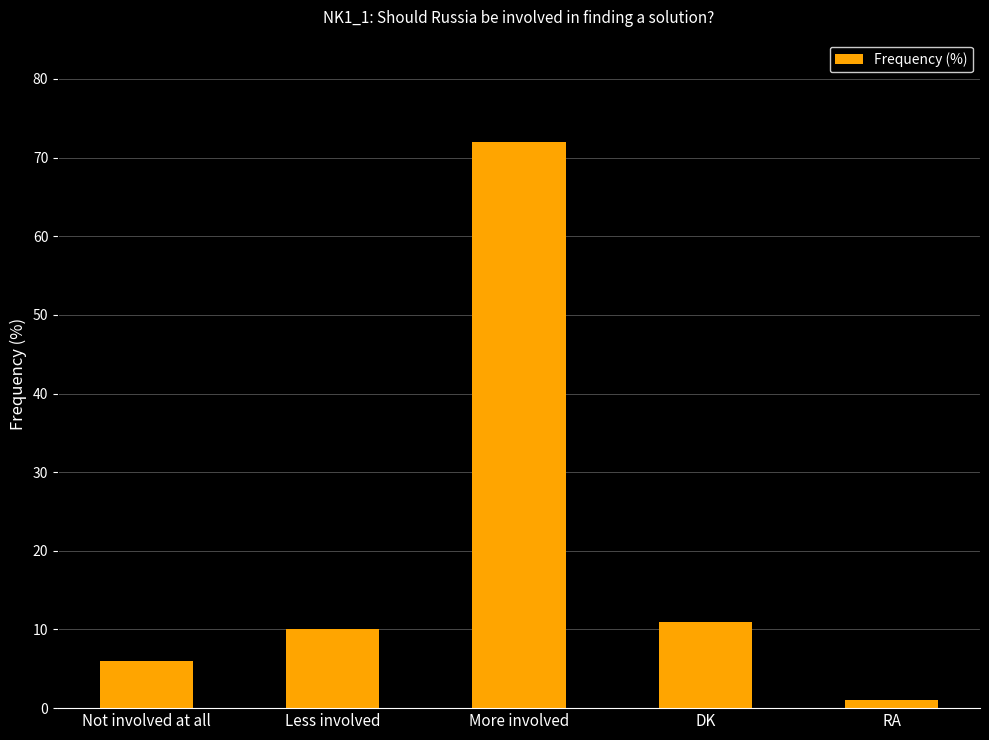

Rank the categories by value from lowest to highest.

RA, Not involved at all, Less involved, DK, More involved